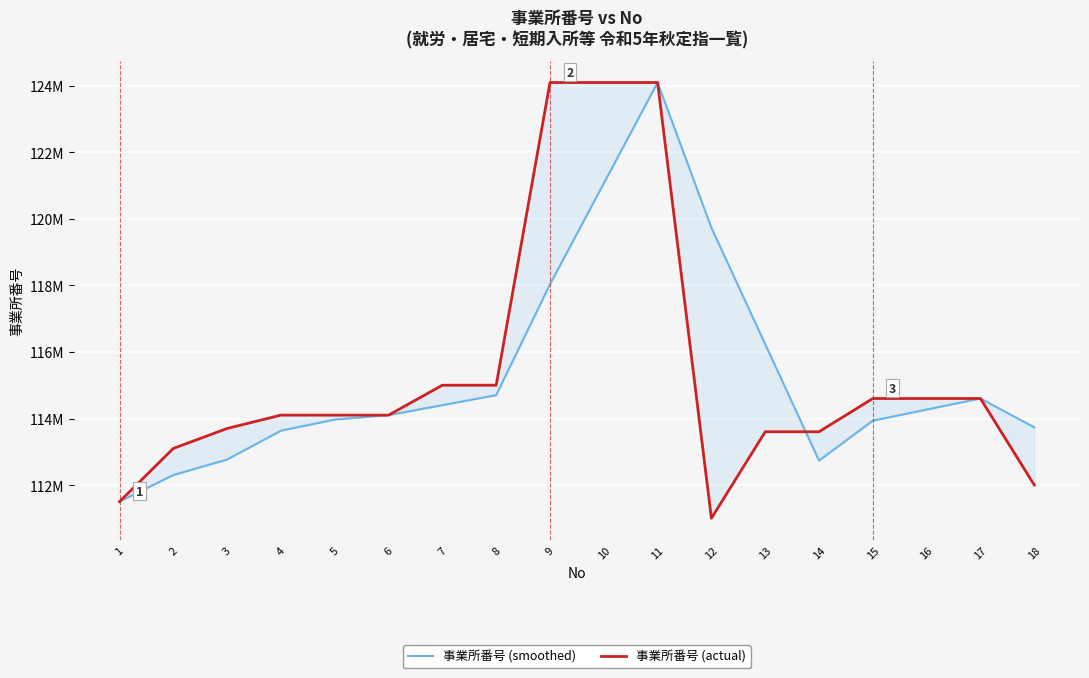

How many data points in 事業所番号 (smoothed) are above 114269134?

9